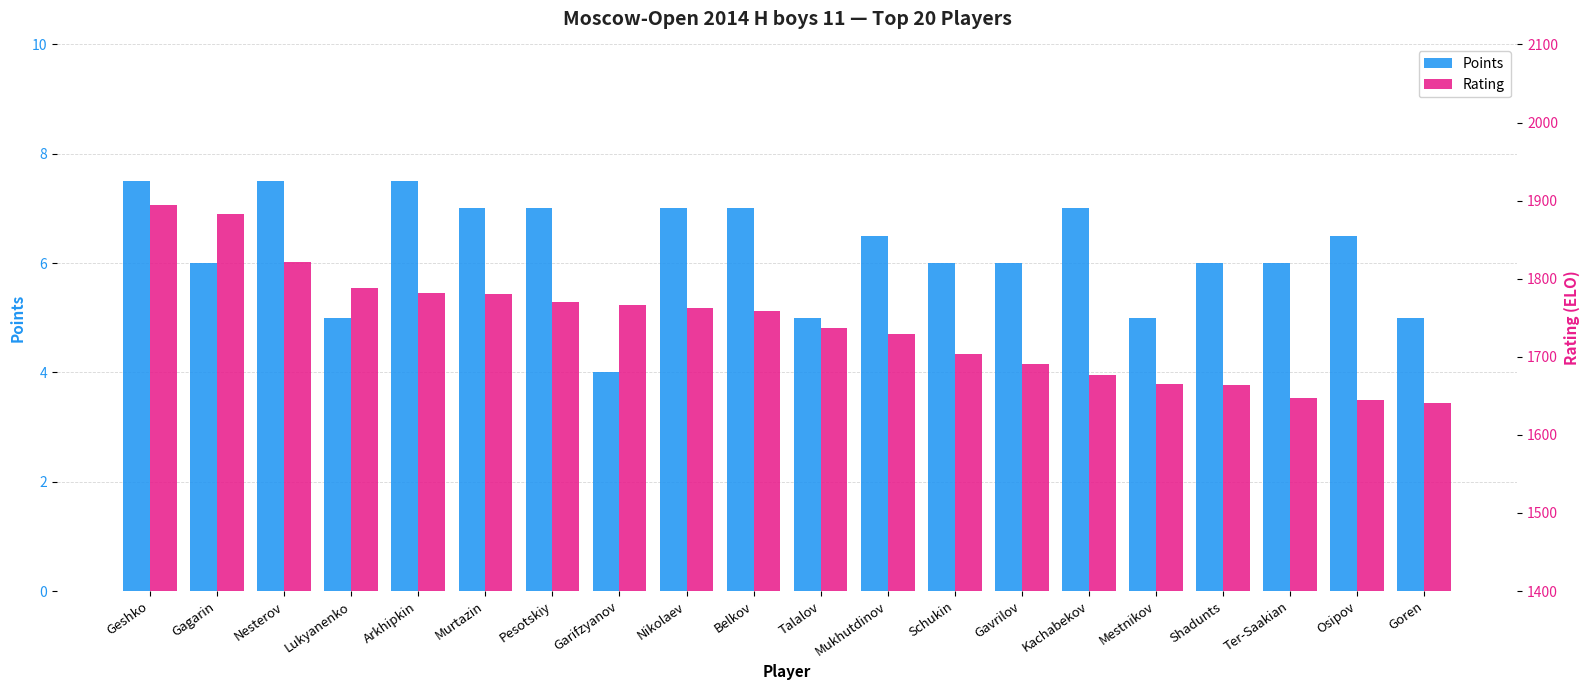

Between Talalov and Kachabekov, which series saw the biggest shift?

Rating